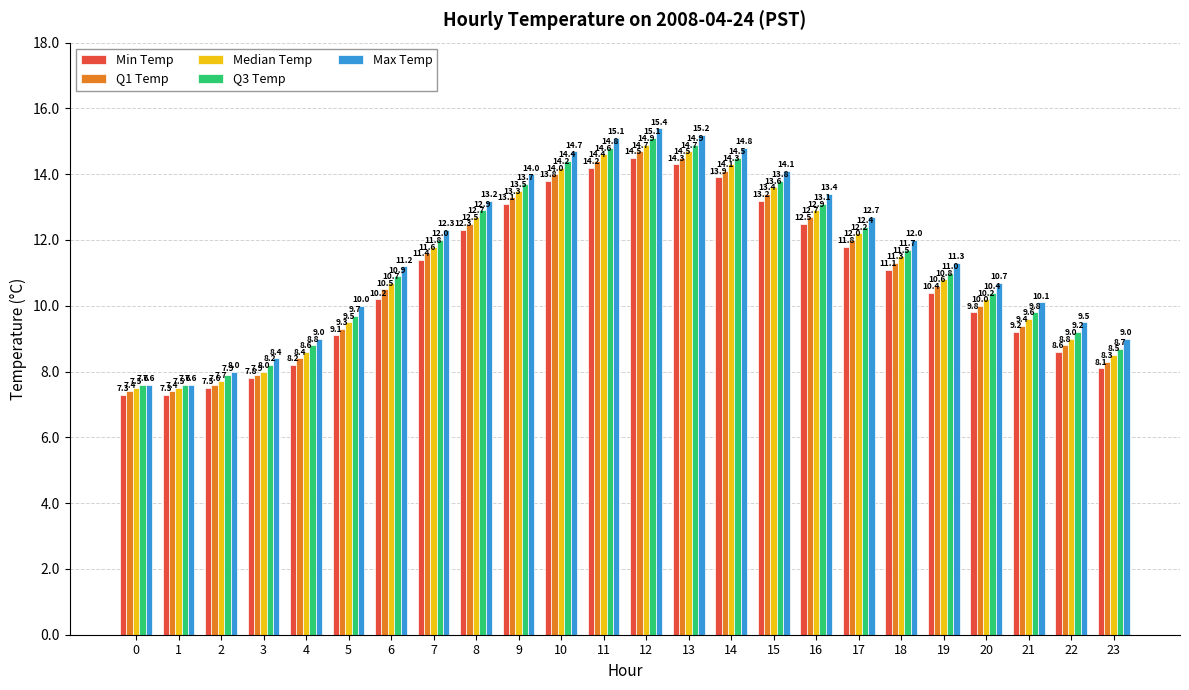

Rank the series by their maximum value, from highest to lowest.

Max Temp, Q3 Temp, Median Temp, Q1 Temp, Min Temp